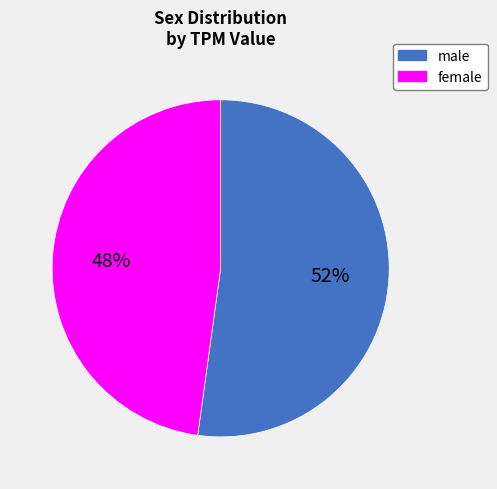

To the nearest percent, what is the difference between the male and female slice percentages?

4%